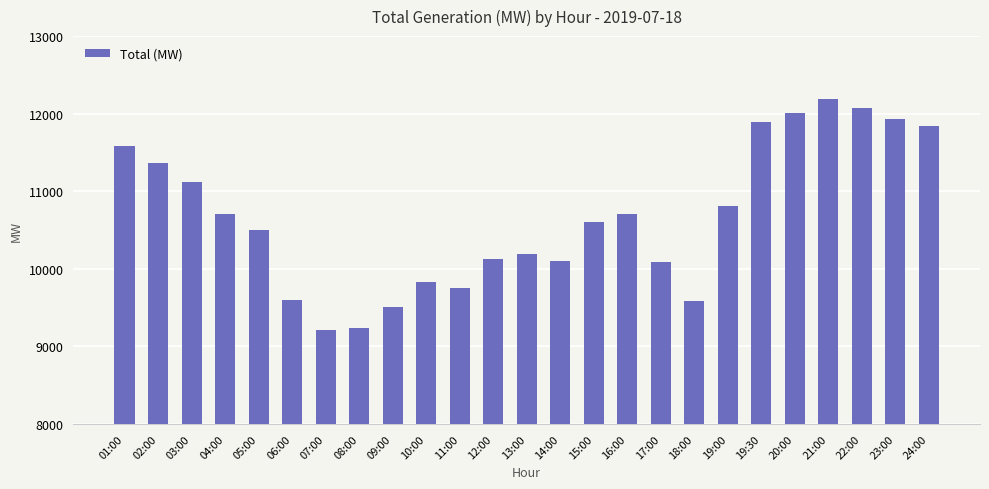

What is the sum of all values?

266539.0